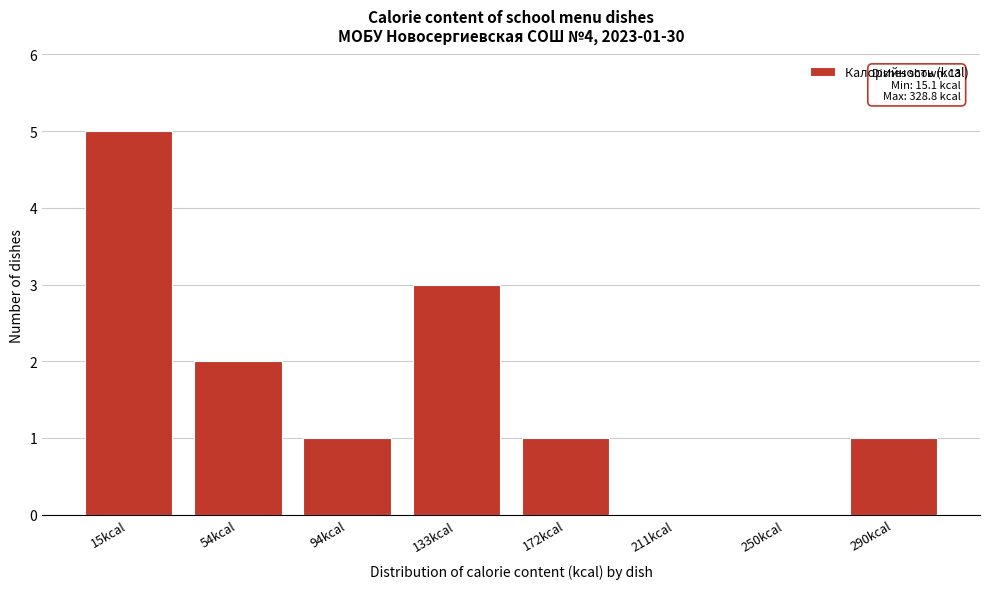

Reading right to left, list all the values displayed in this chart.

290kcal=1	250kcal=0	211kcal=0	172kcal=1	133kcal=3	94kcal=1	54kcal=2	15kcal=5